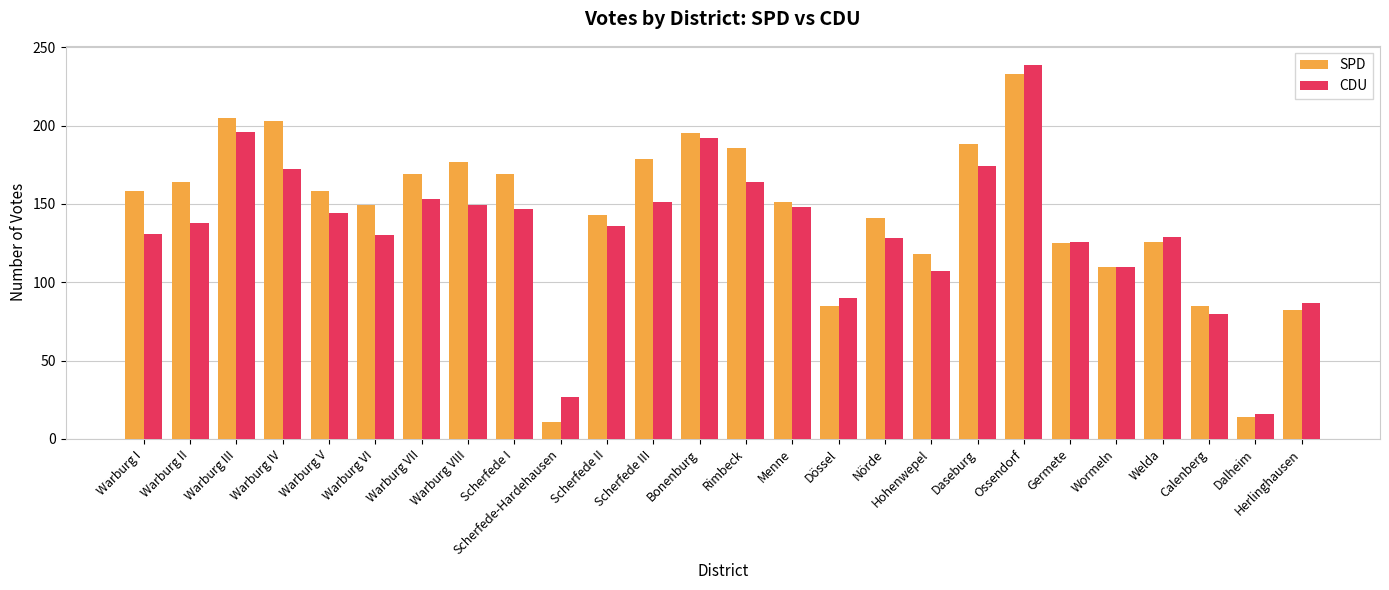

At which label does SPD reach its peak?

Ossendorf